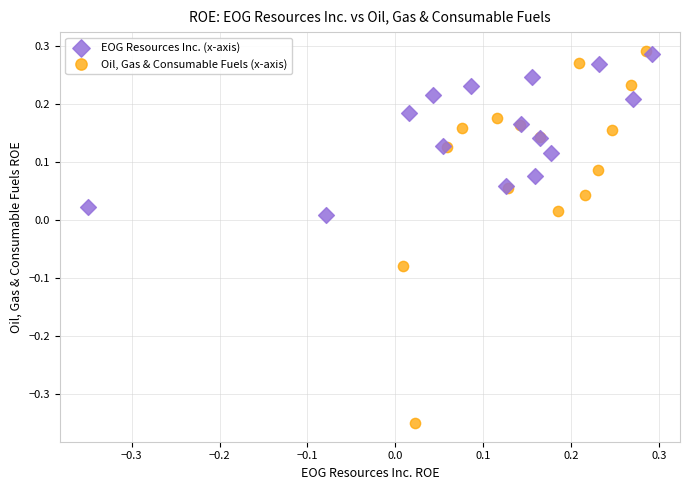

Which series reaches the minimum Y coordinate?

Oil, Gas & Consumable Fuels (x-axis)